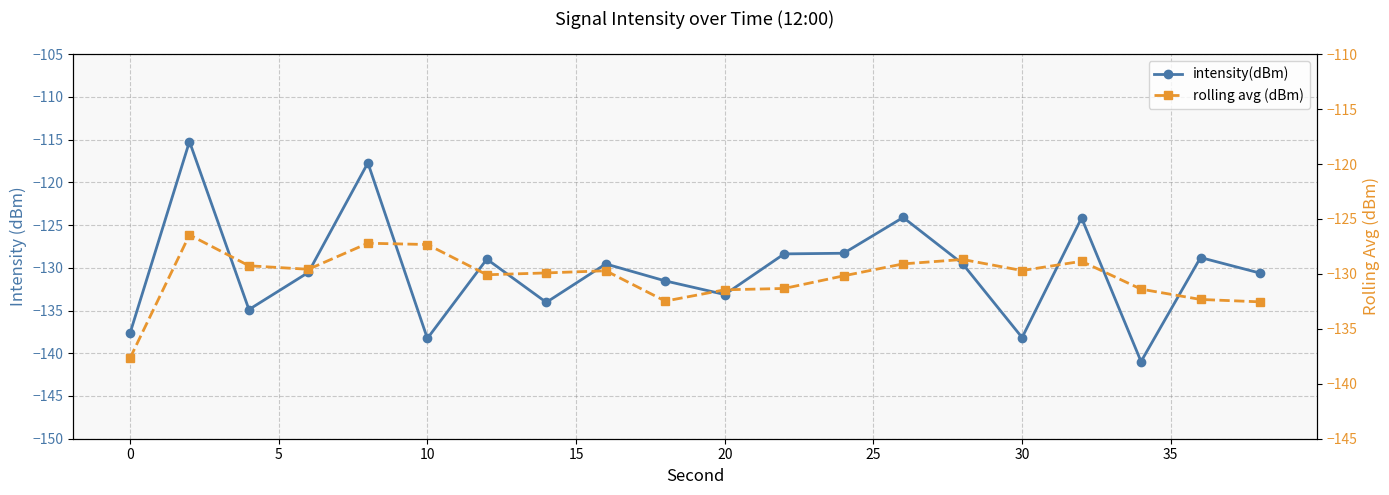

True or false: intensity(dBm) and rolling avg (dBm) intersect in this chart.

True